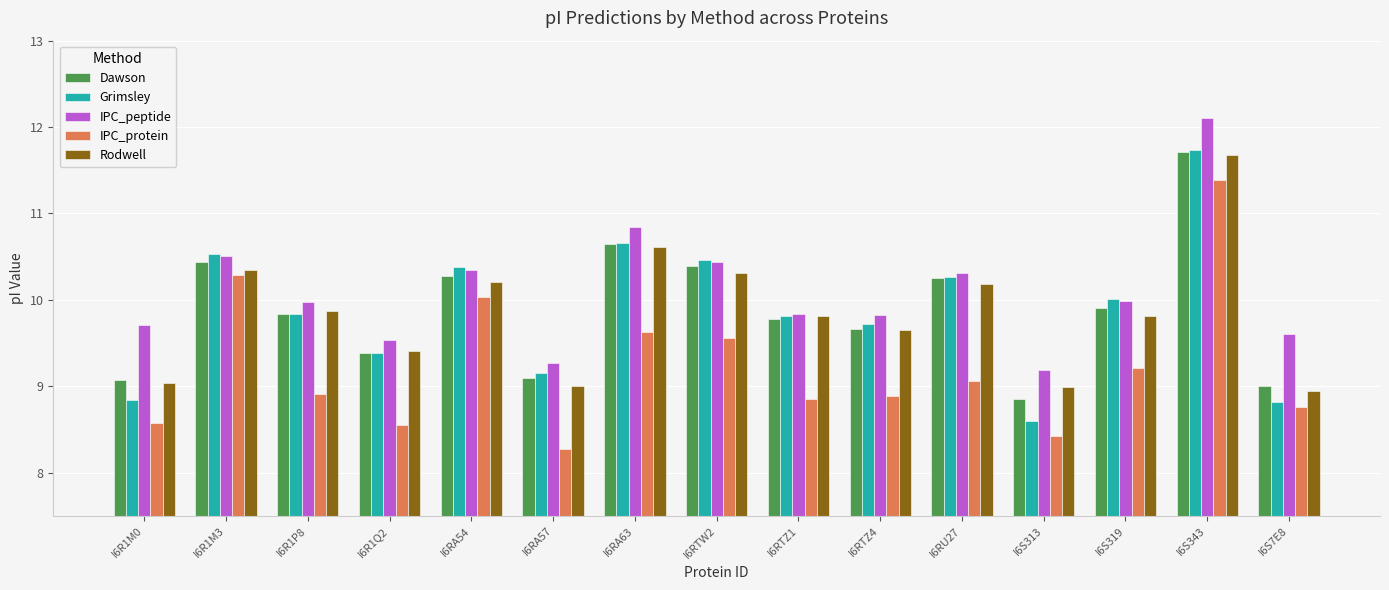

What is the maximum value shown in the chart?

12.1